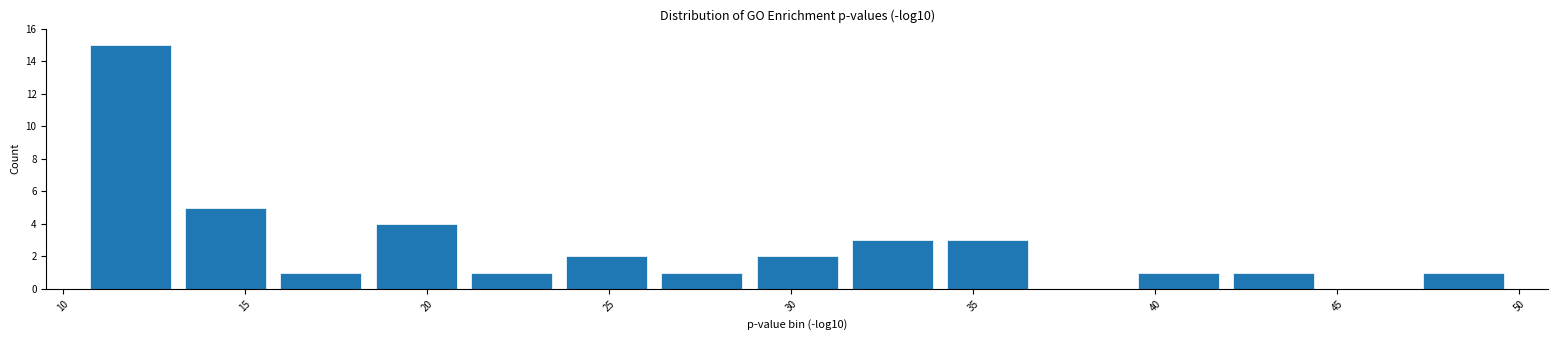

What is the height of the bar covering 26.0 to 29.0 on the x-axis? Neither the bar edges nor the heights are printed on the chart, so give them approximately, as read against the axes.

1